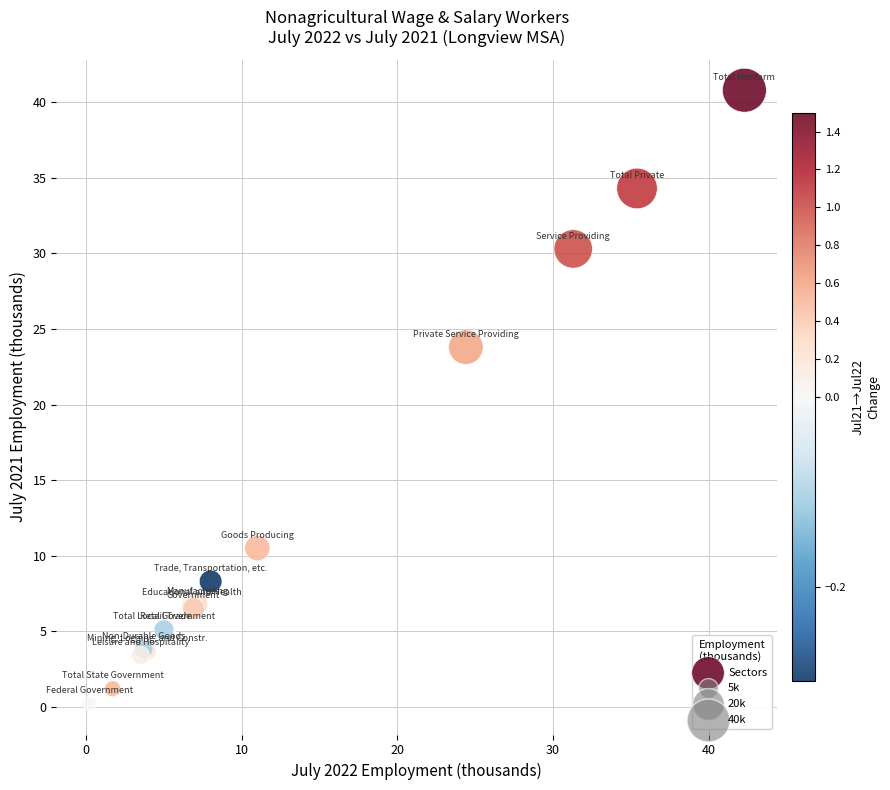

What Y value in the scatter plot is closest to 20?

23.8